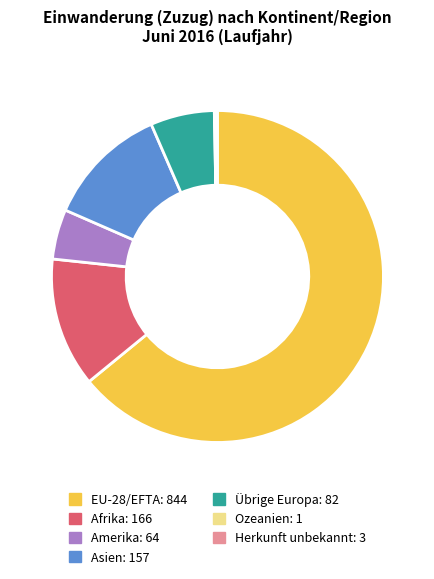

Is the sum of Afrika and Übrige Europa greater than half?

No